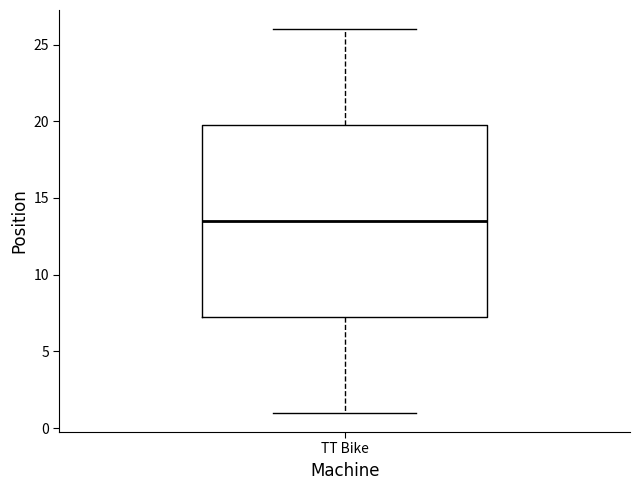

Transcribe this box plot: give where the median line is, the range the box spans, and where the two whiskers end, as read against the y-axis. The values are not printed on the chart, so give them approximately, as read against the axis.

median 13.5, box 7.5 to 20.0, whiskers 1.0 to 26.0